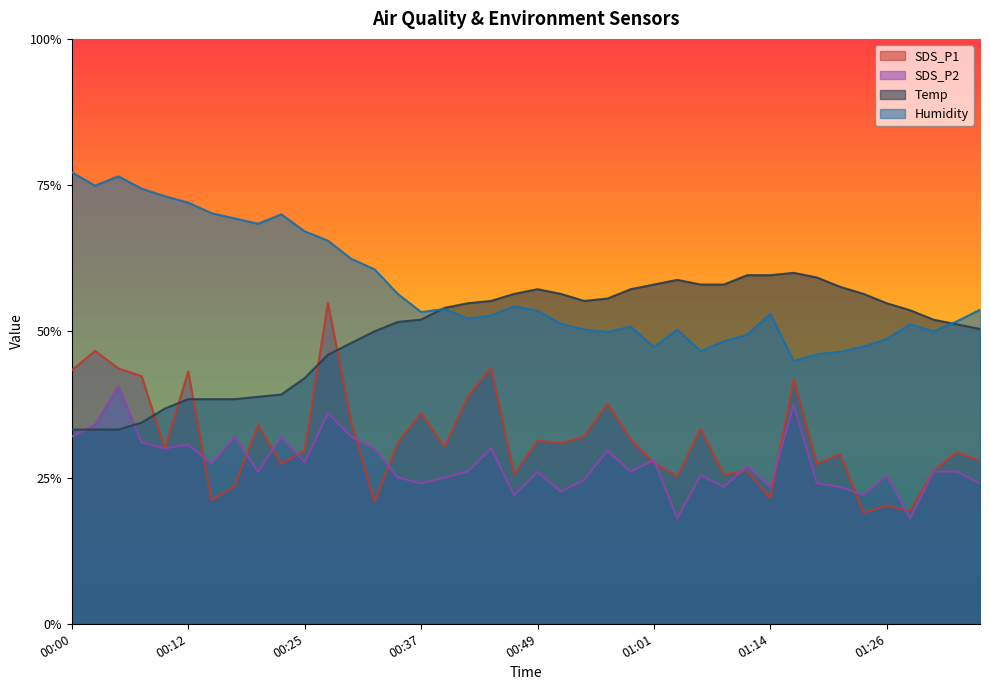

List the series in order of their peak value, highest first.

Humidity, Temp, SDS_P1, SDS_P2